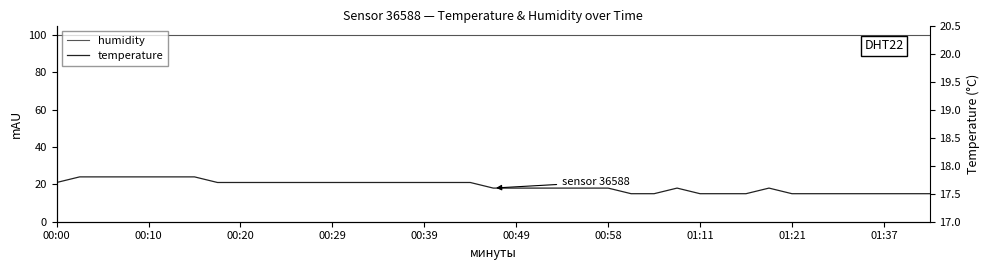

What is the sum of the humidity values at 22 and 31?

199.8